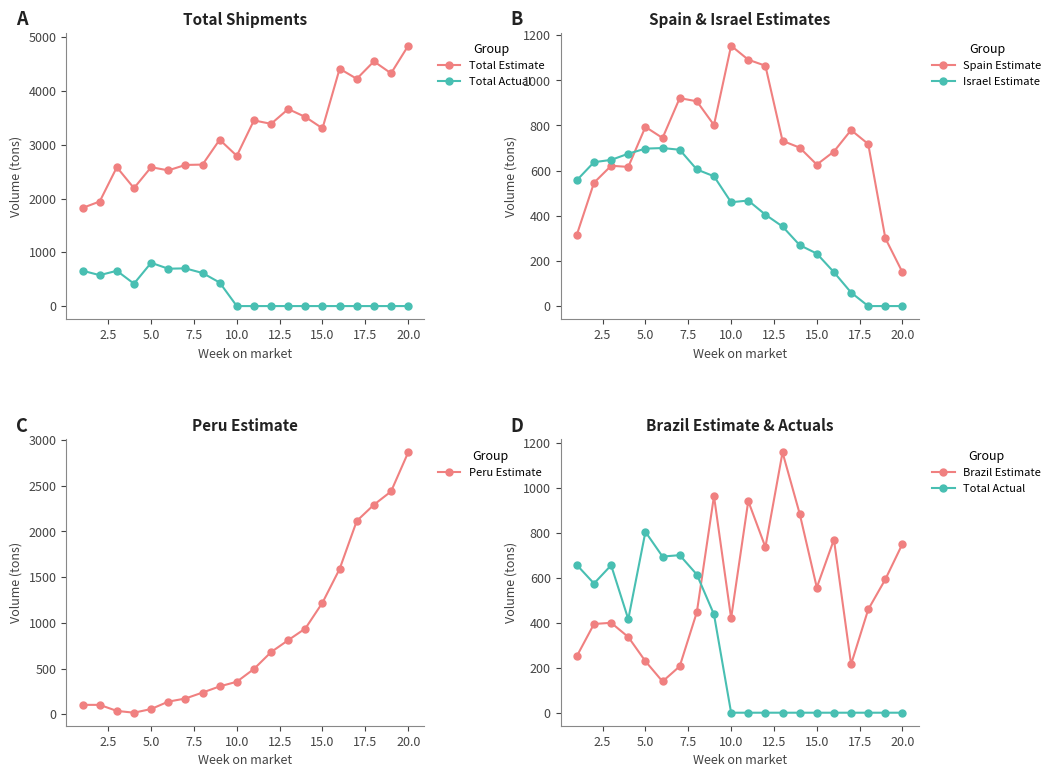

True or false: Spain Estimate and Israel Estimate intersect in this chart.

True